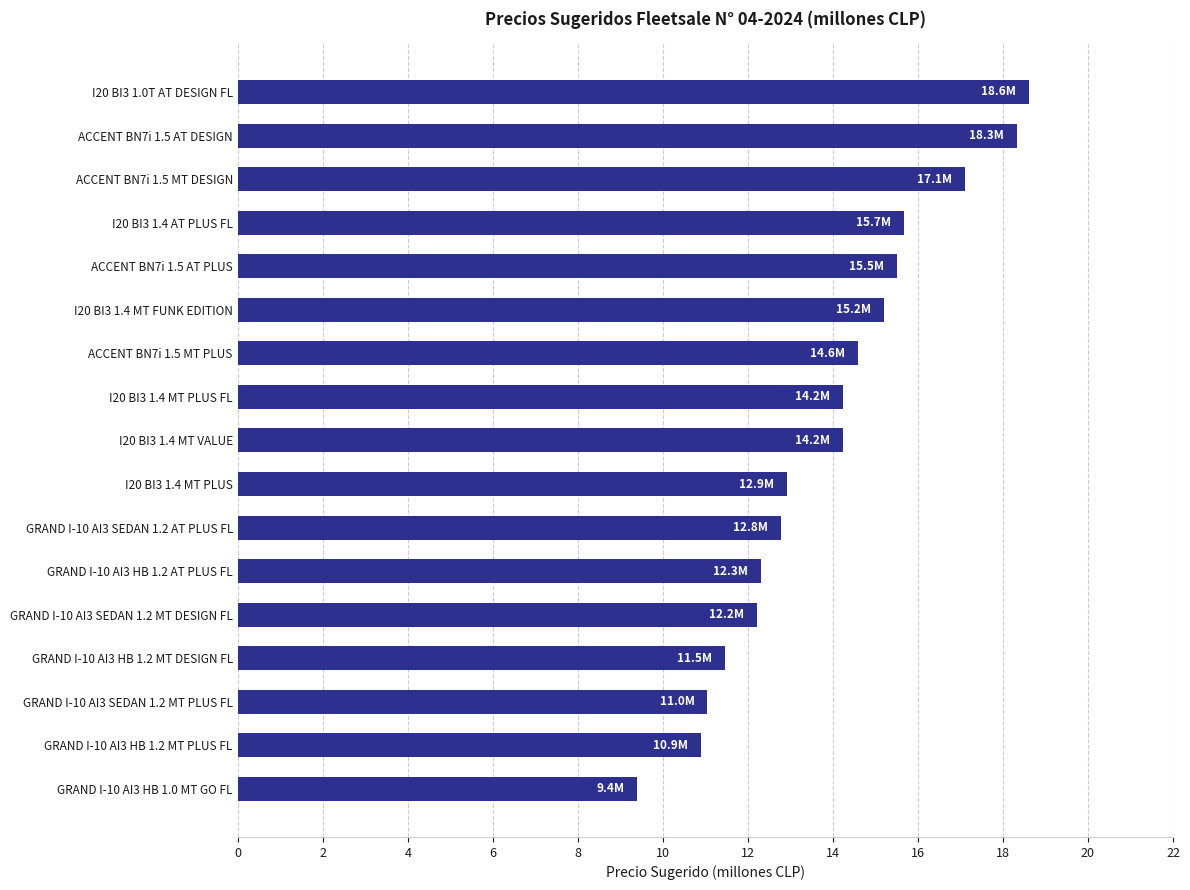

True or false: the data shows 10.9 at GRAND I-10 AI3 HB 1.2 MT PLUS FL.

True